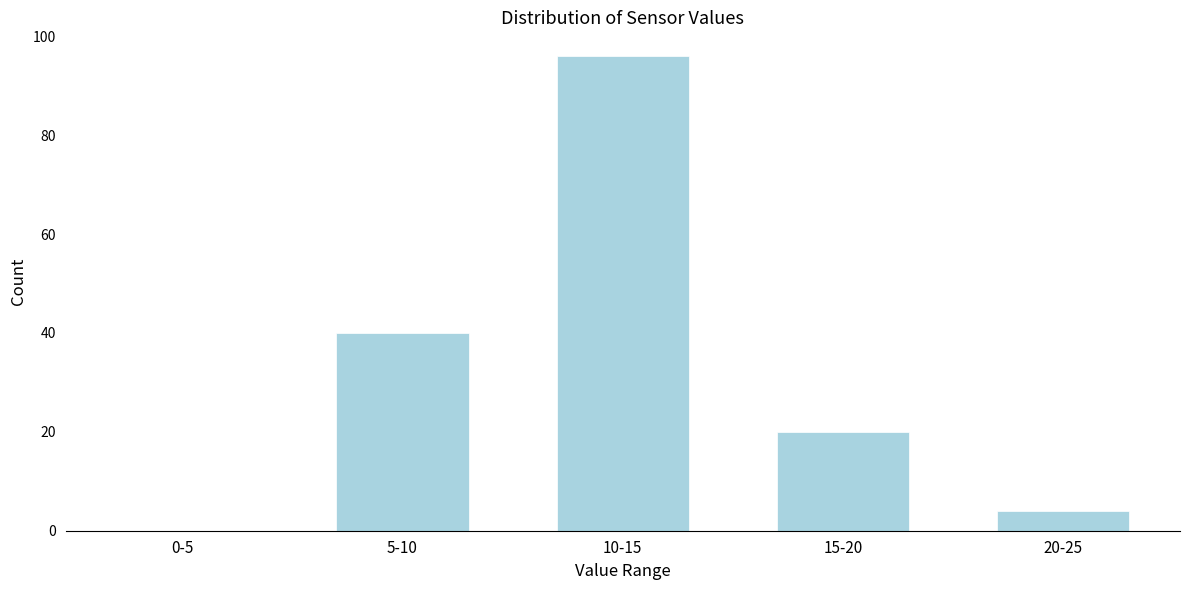

Reading left to right, list all the values displayed in this chart.

0-5=0	5-10=40	10-15=96	15-20=20	20-25=4